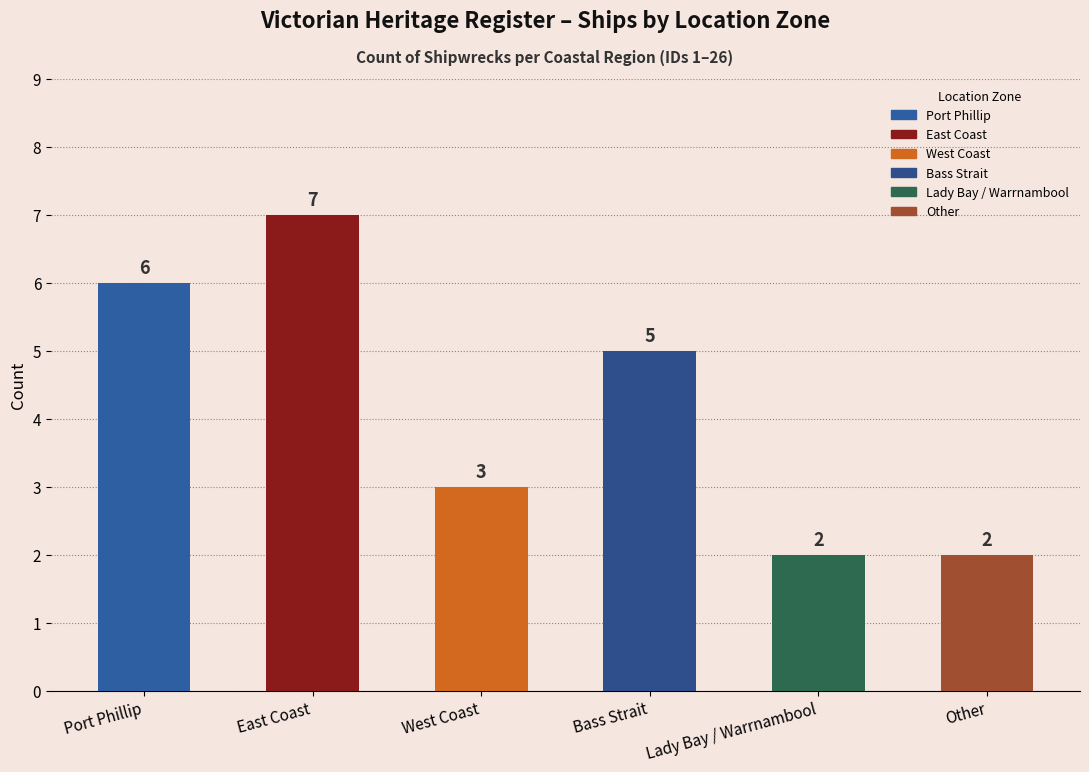

How many bars are there in total?

6